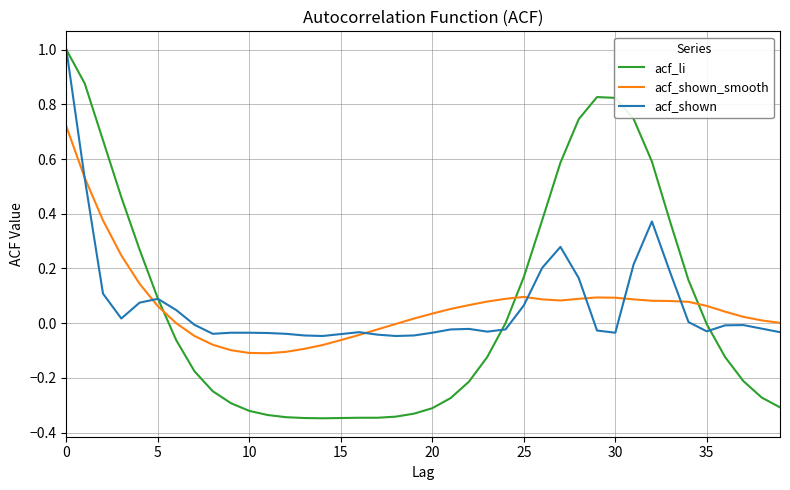

Which series has the largest range (max minus min)?

acf_li